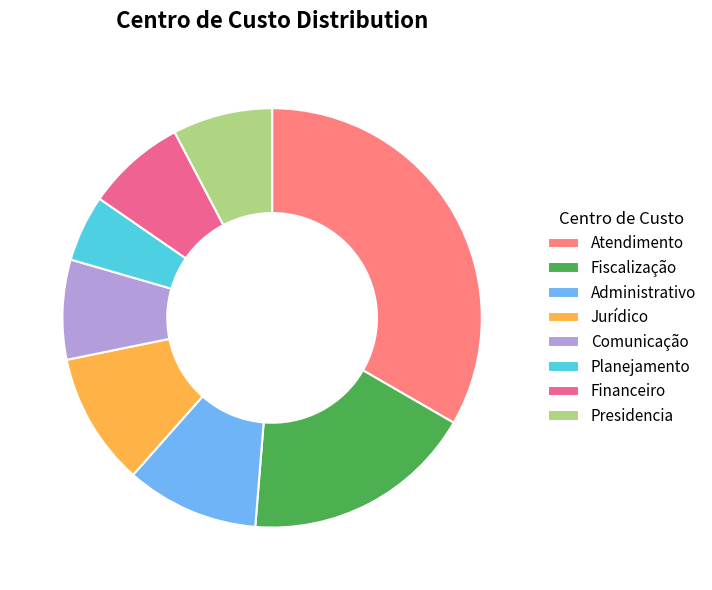

Does Jurídico represent more than half of the total?

No